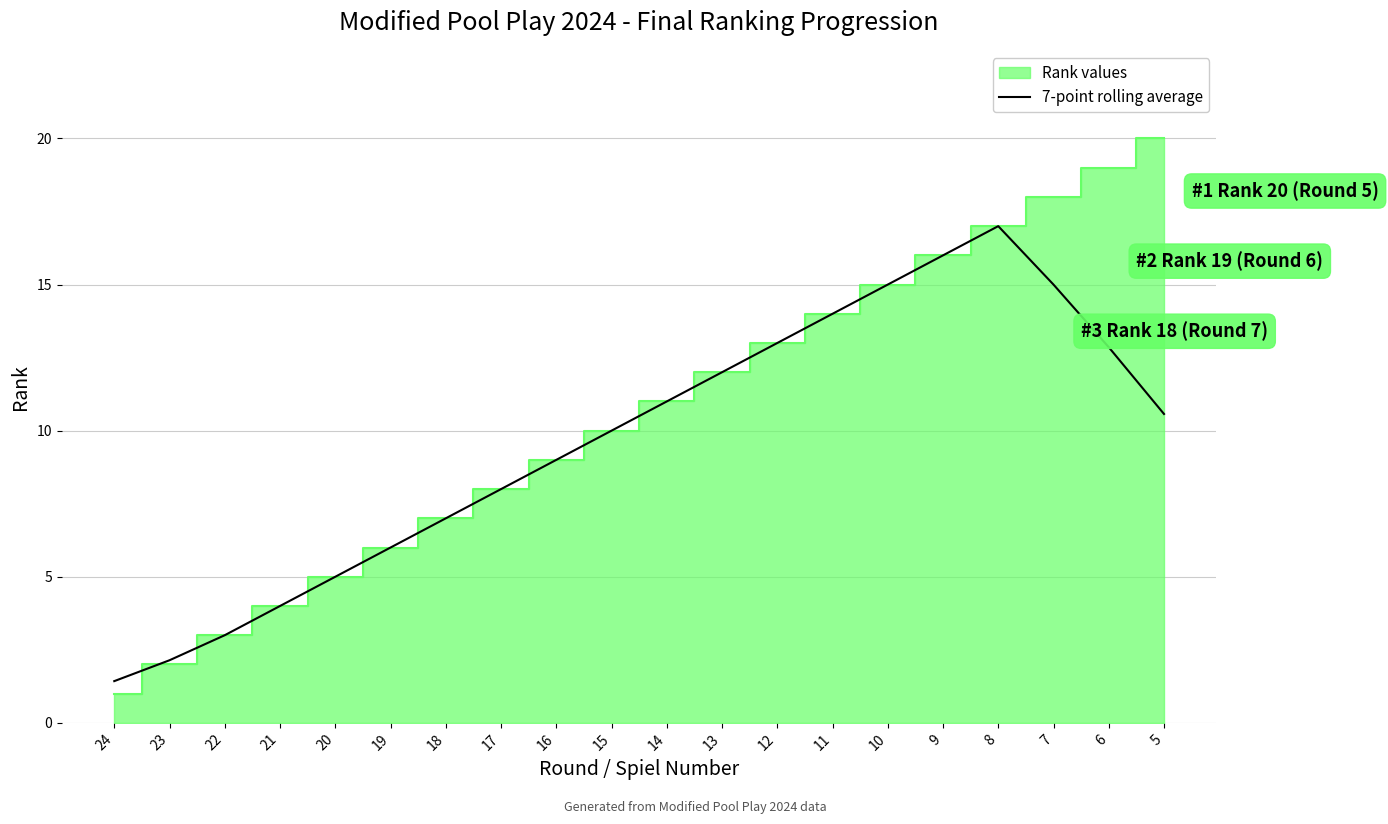

What is the minimum value for 7-point rolling average?

1.4